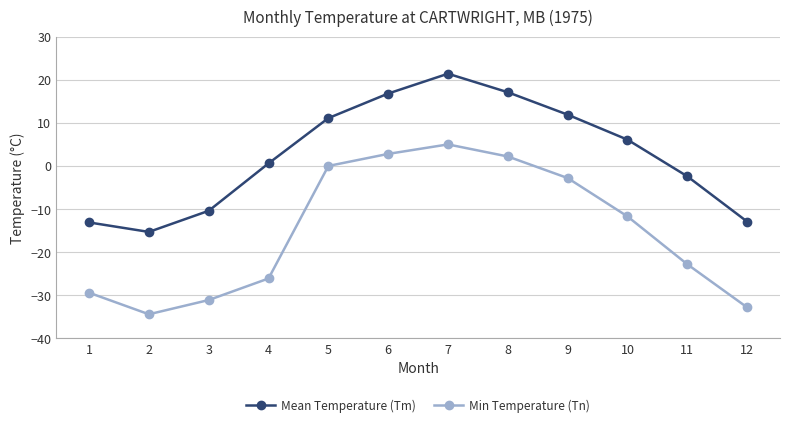

Where does the Min Temperature (Tn) series first go above -11?

5